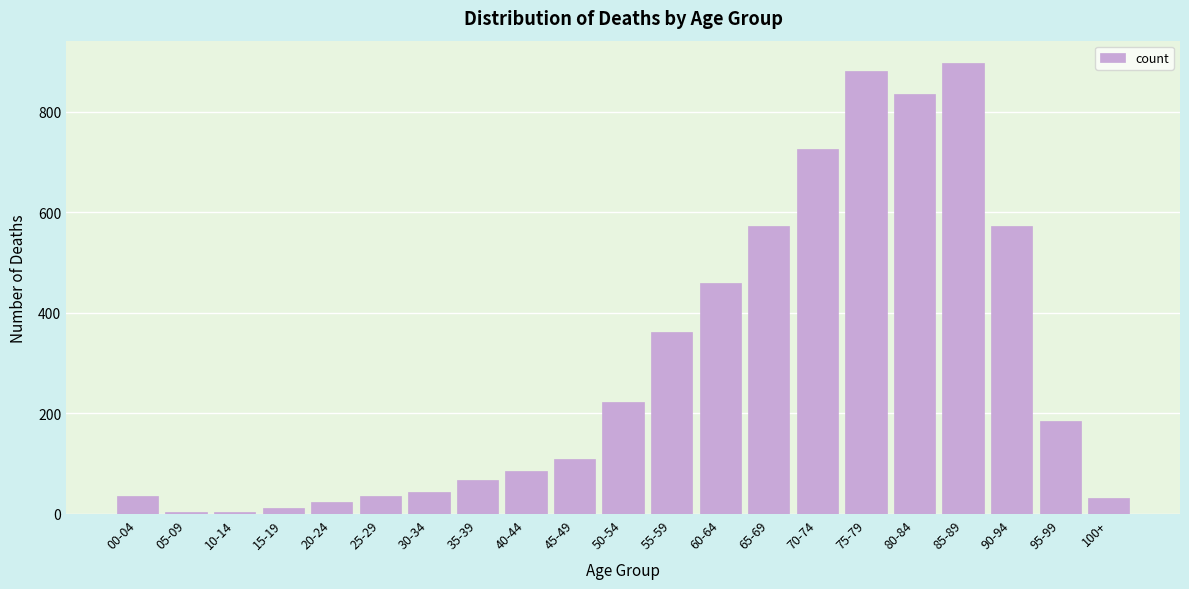

What is the label of the 12th bar from the left?

55-59